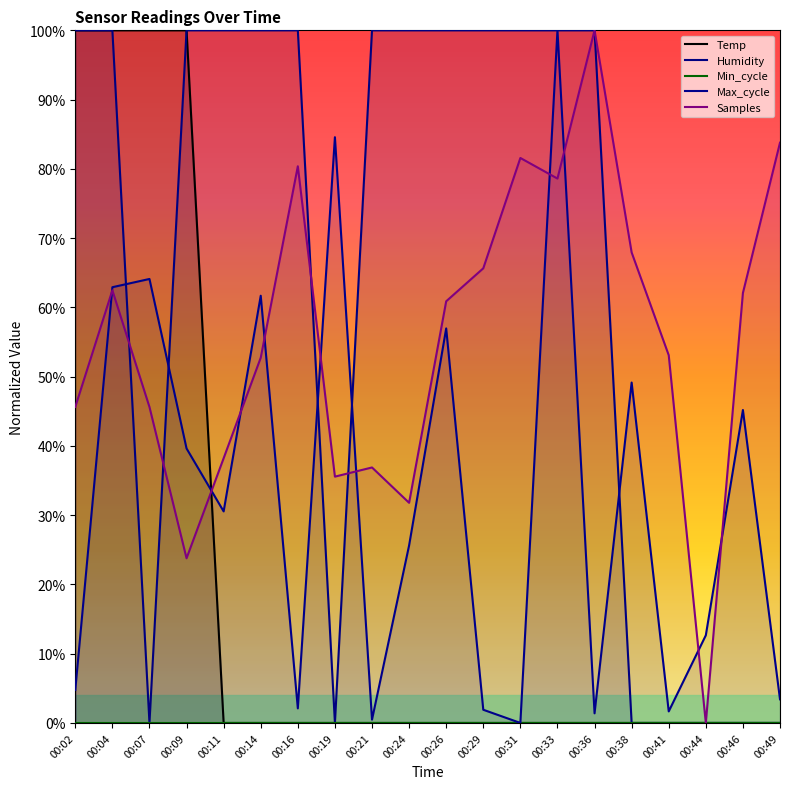

The Samples series shows 0.2 at 00:04. True or false?

False